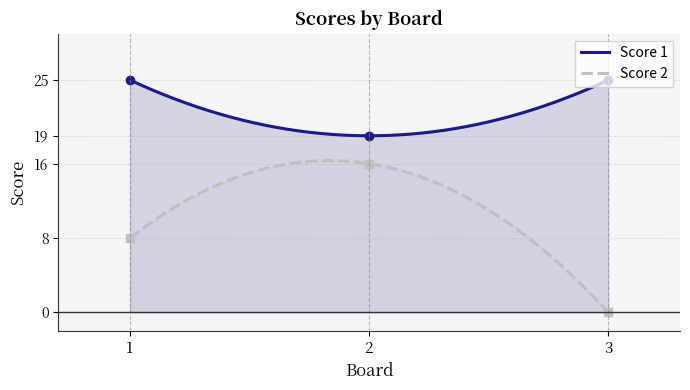

Rank the categories by Score 1 value from highest to lowest.

1, 3, 2